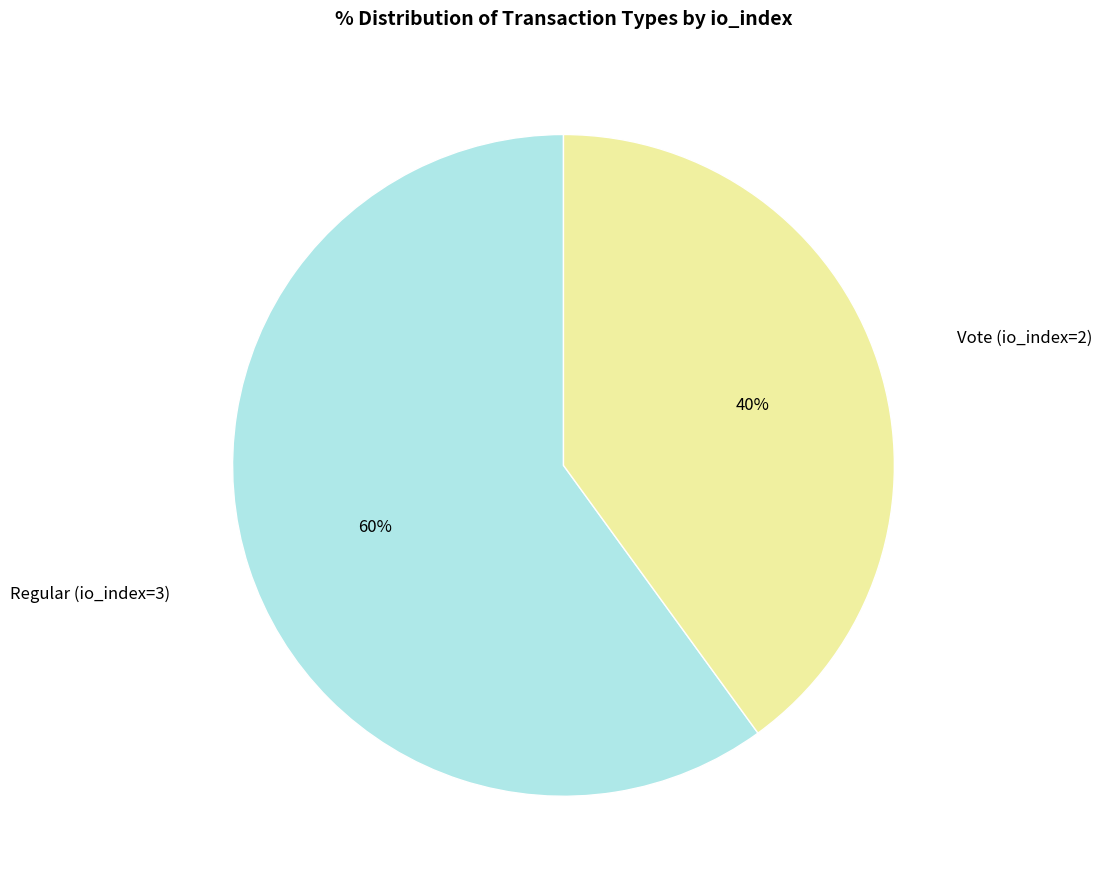

Combined, do Regular (io_index=3) and Vote (io_index=2) account for over 50%?

Yes